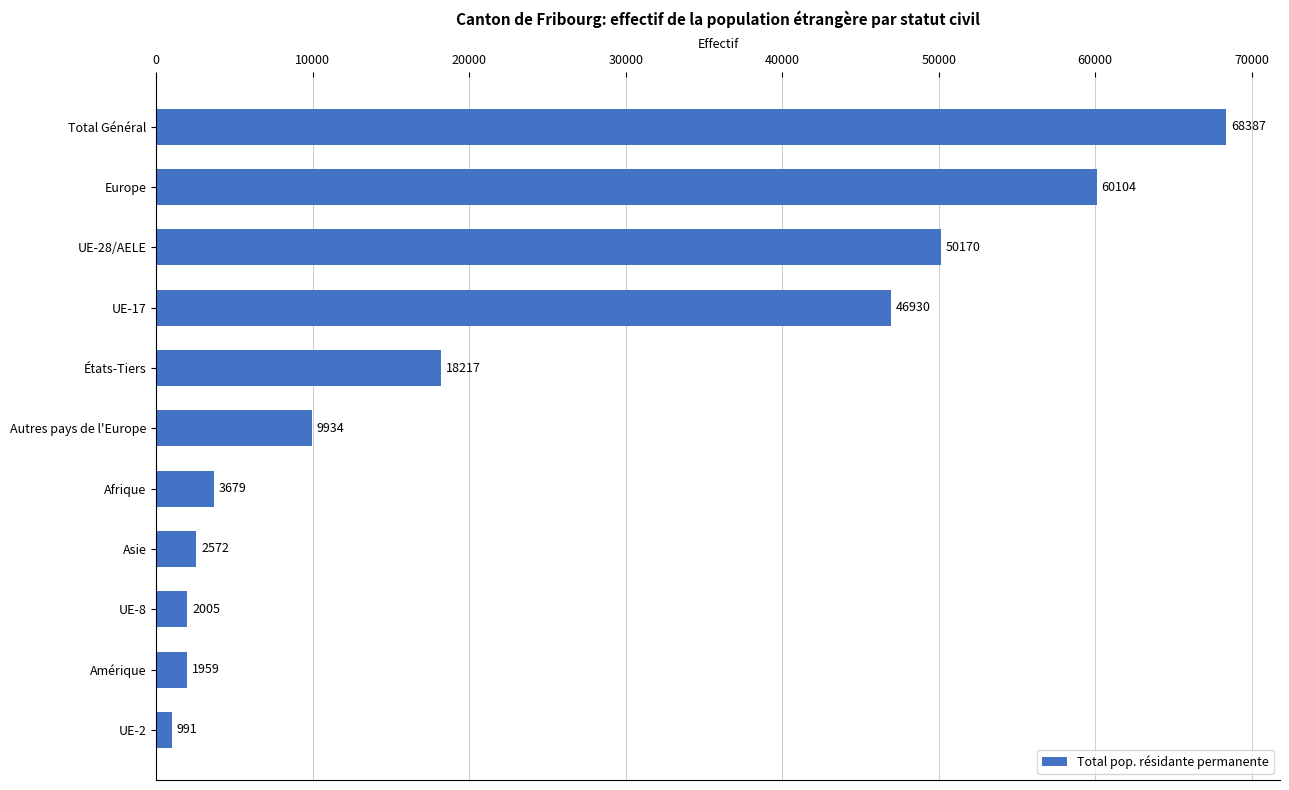

Which has a higher value, Afrique or UE-28/AELE?

UE-28/AELE